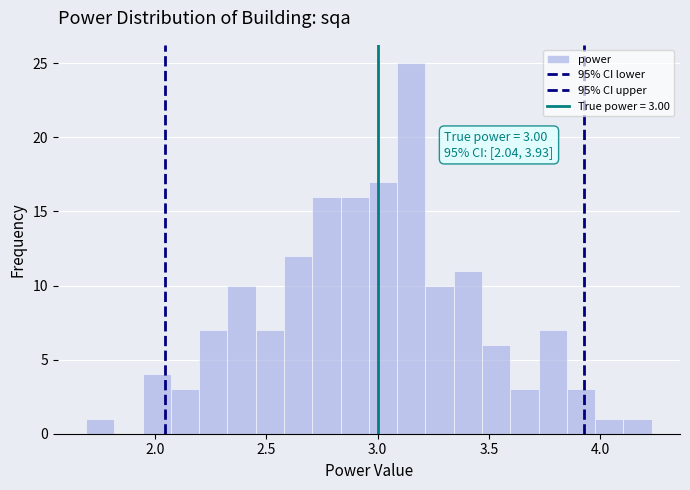

Read against the x-axis, roughly where is the centre of the tallest bar?

3.15